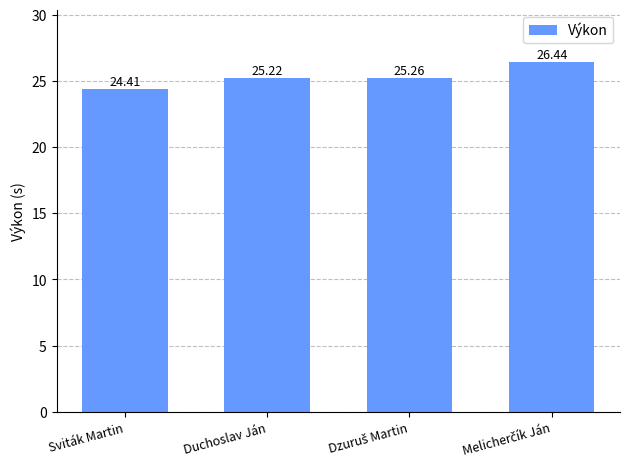

Between Duchoslav Ján and Sviták Martin, which is larger?

Duchoslav Ján